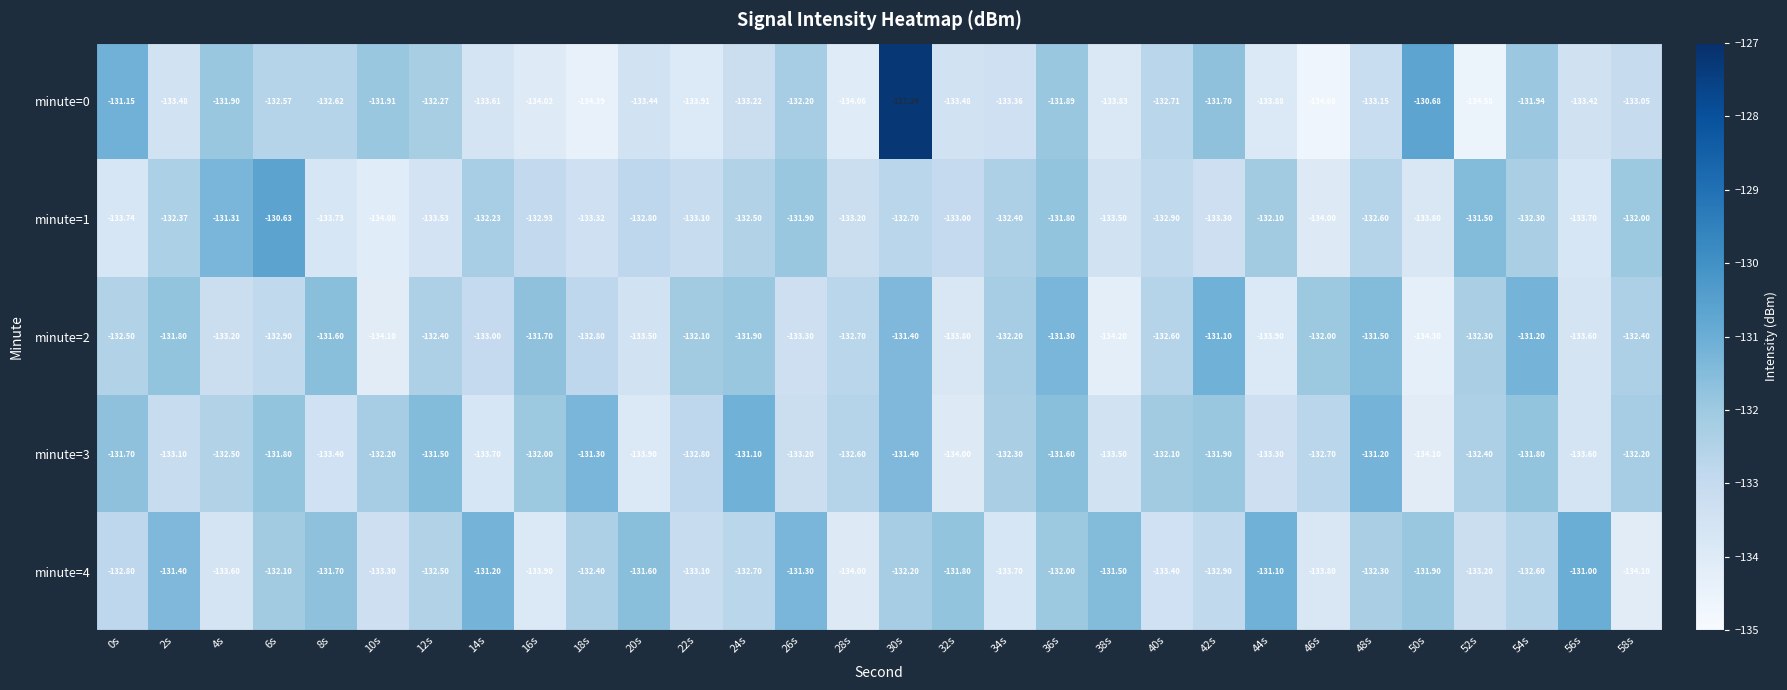

Which series has the largest total across all categories?

minute=3